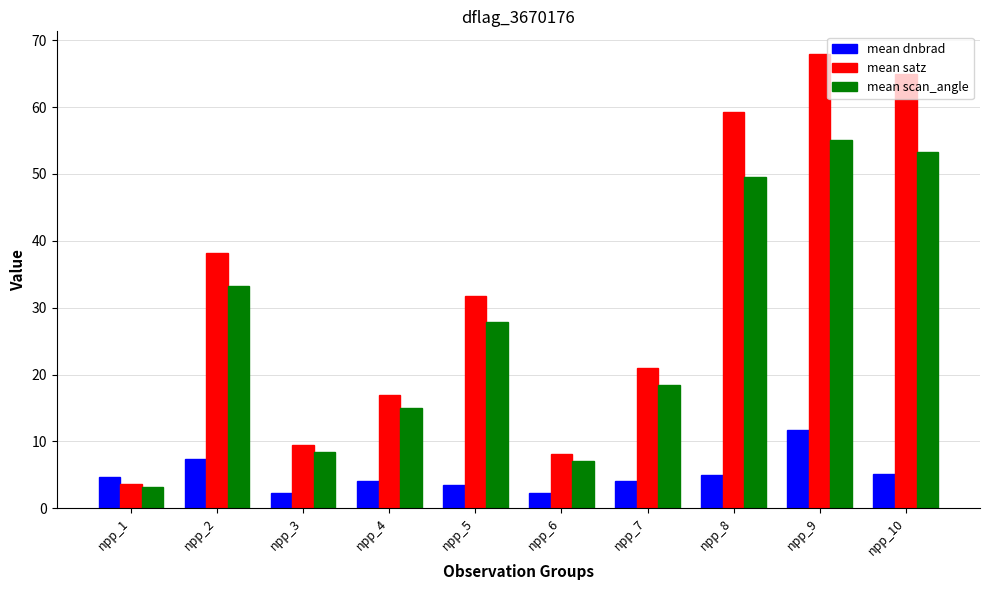

Rank the categories by mean scan_angle value from highest to lowest.

npp_9, npp_10, npp_8, npp_2, npp_5, npp_7, npp_4, npp_3, npp_6, npp_1